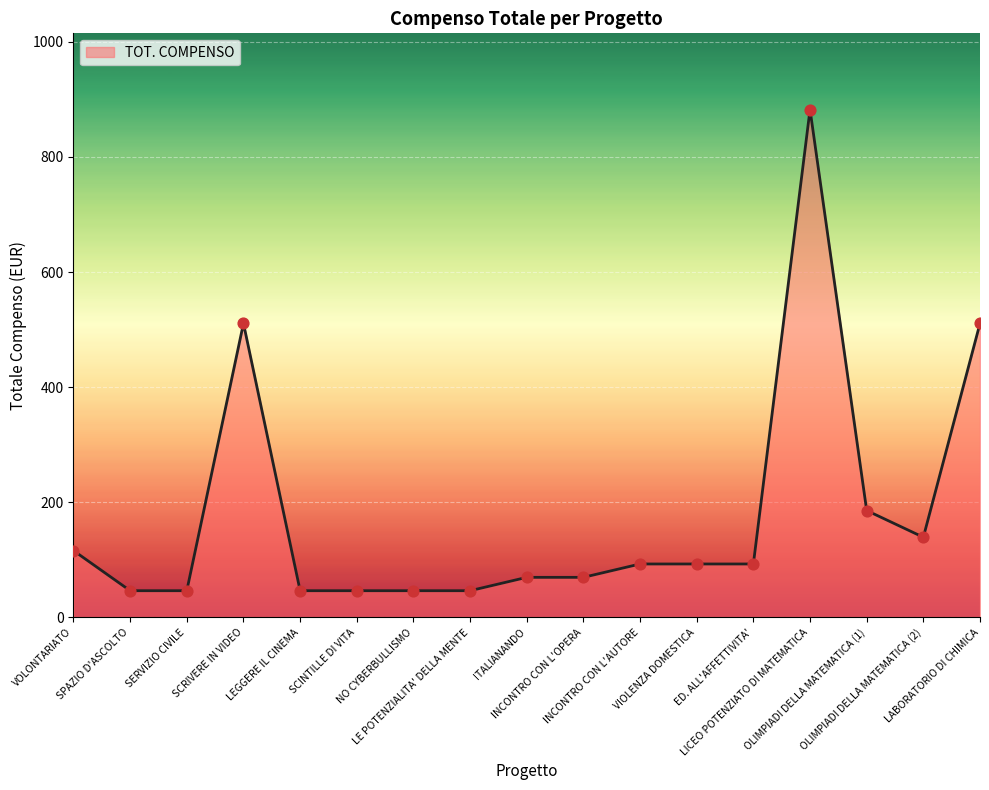

What is the ratio of the value at OLIMPIADI DELLA MATEMATICA (1) to the value at LE POTENZIALITA' DELLA MENTE?

4.0